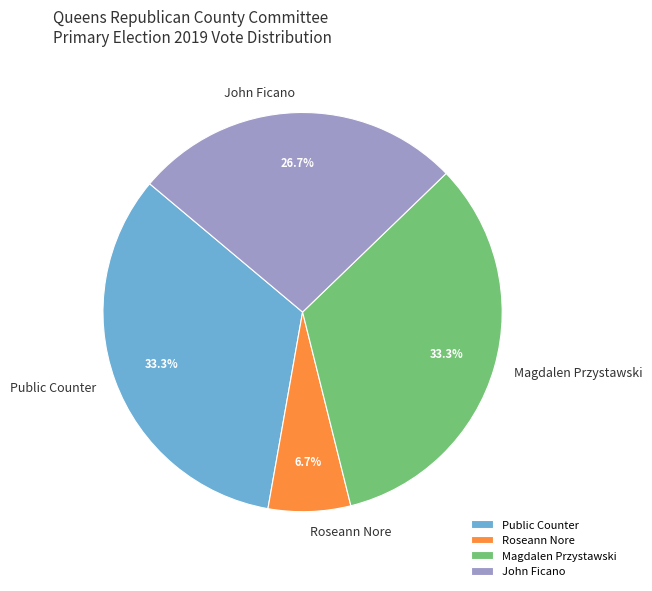

To the nearest percent, what is the difference between the largest and smallest slice percentages?

27%